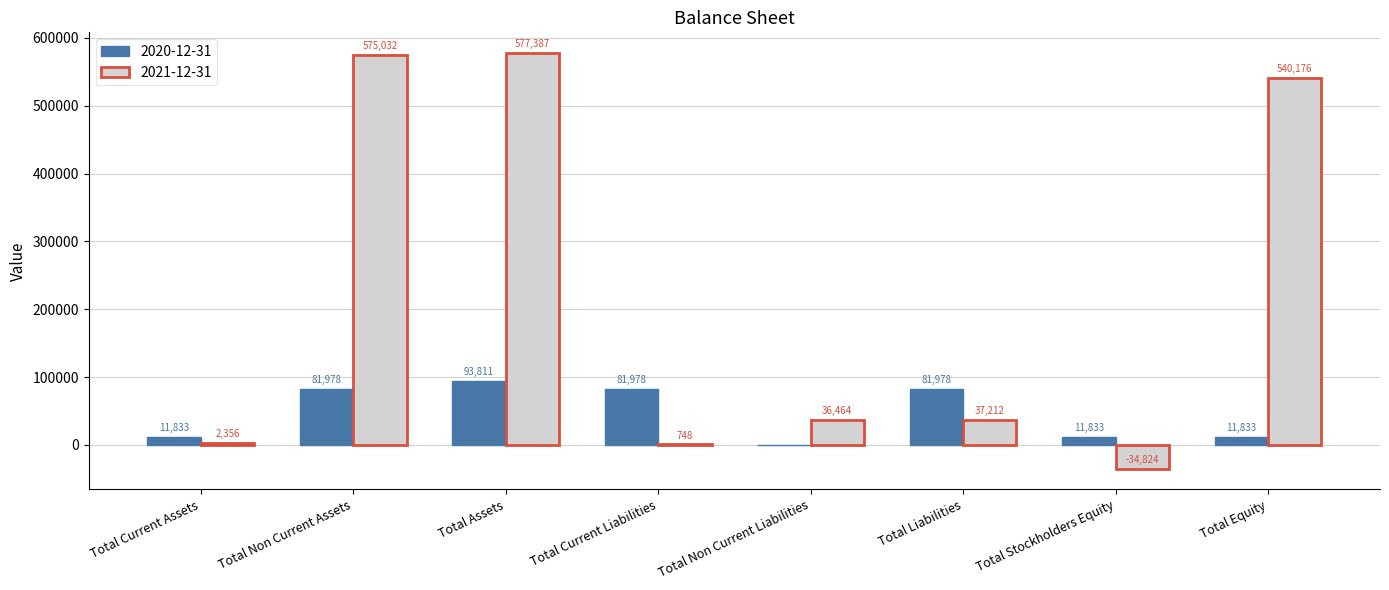

Is it true that 2021-12-31 equals 2355.7 at Total Current Assets?

True